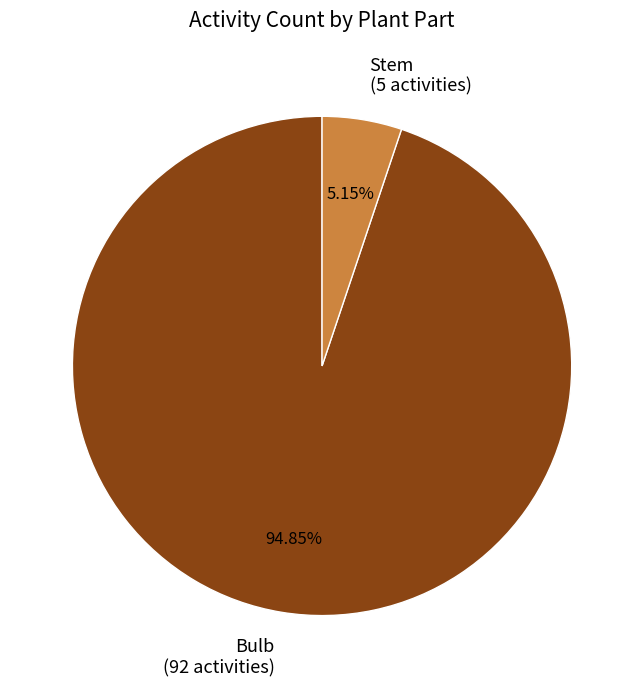

Which has a higher value, Bulb (92 activities) or Stem (5 activities)?

Bulb (92 activities)